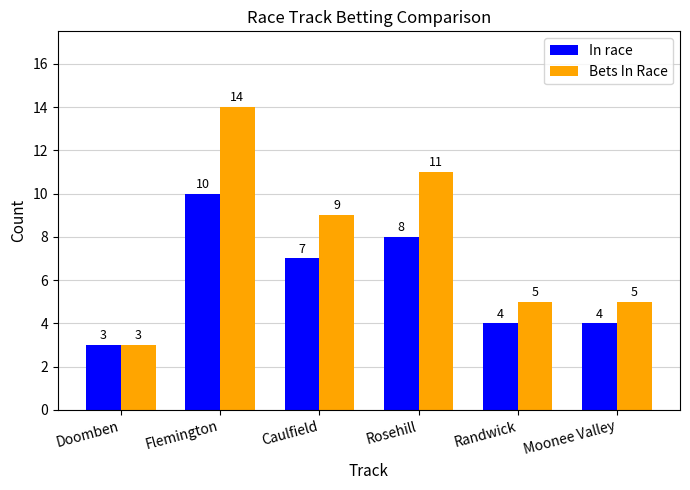

What is the label of the 2nd bar from the left?

Flemington